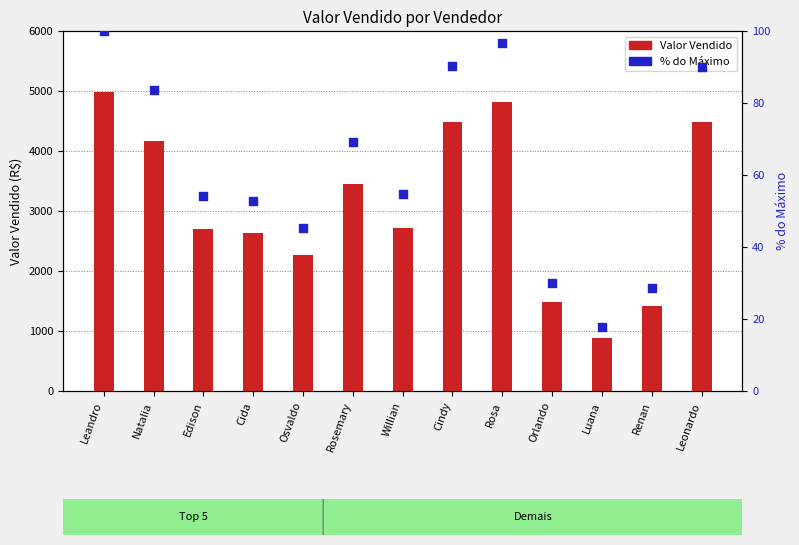

Which series has the largest total across all categories?

Valor Vendido